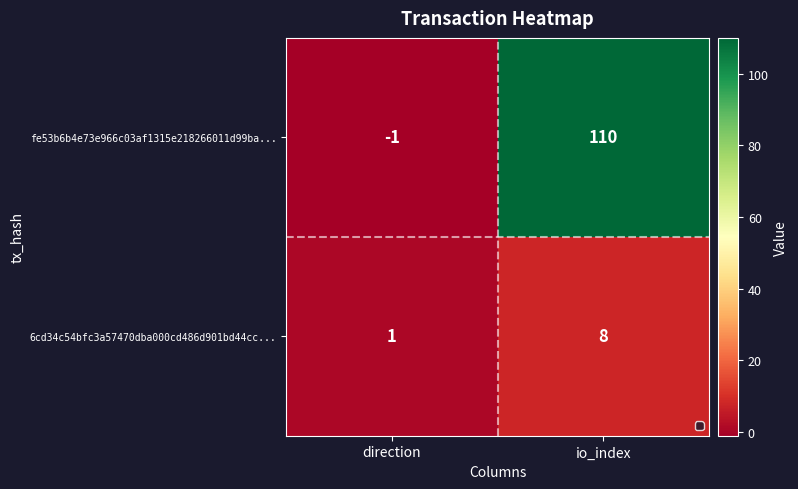

How many data points does each series have?

2